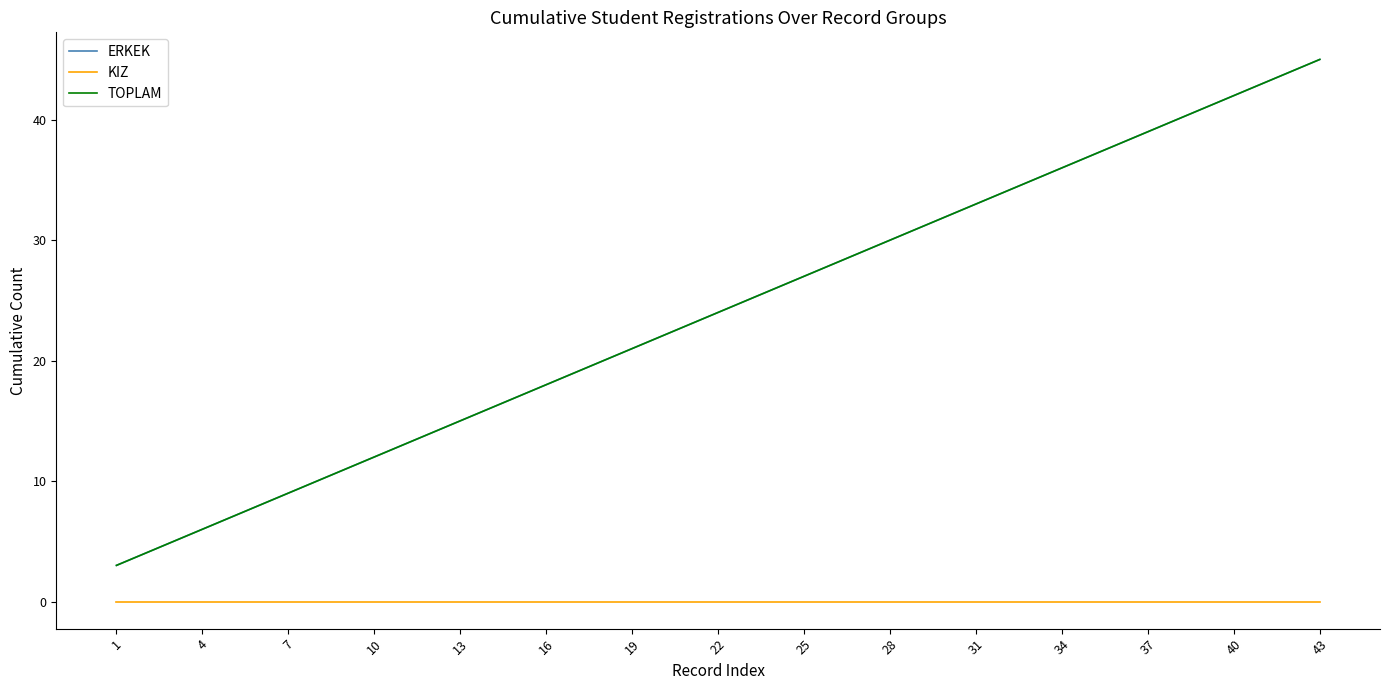

Does the chart display data point markers on the line(s)?

No